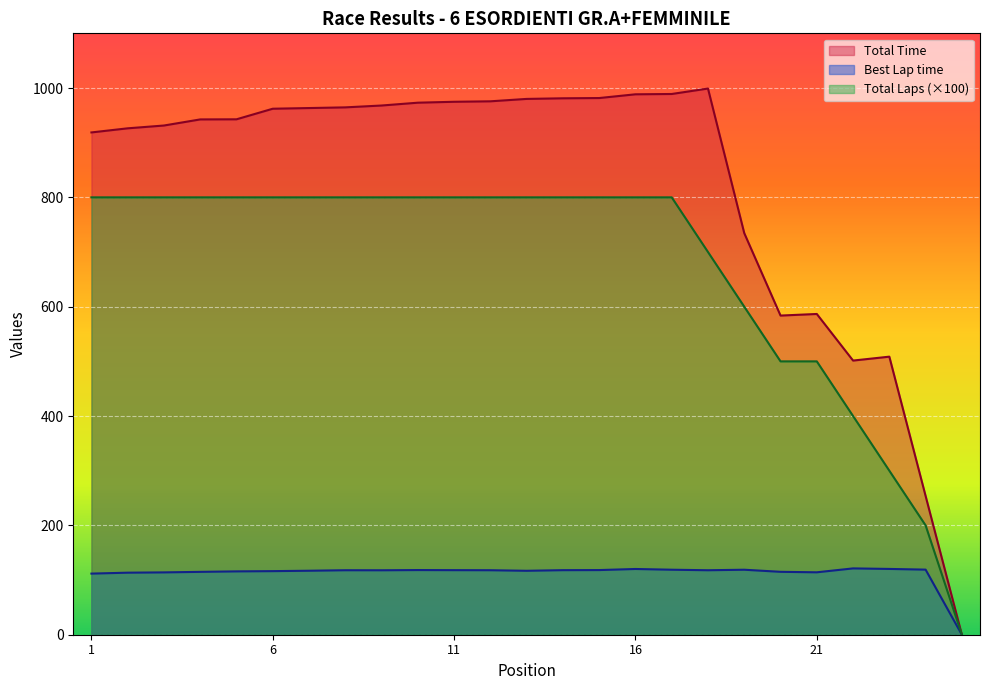

How many lines are shown in the chart?

3